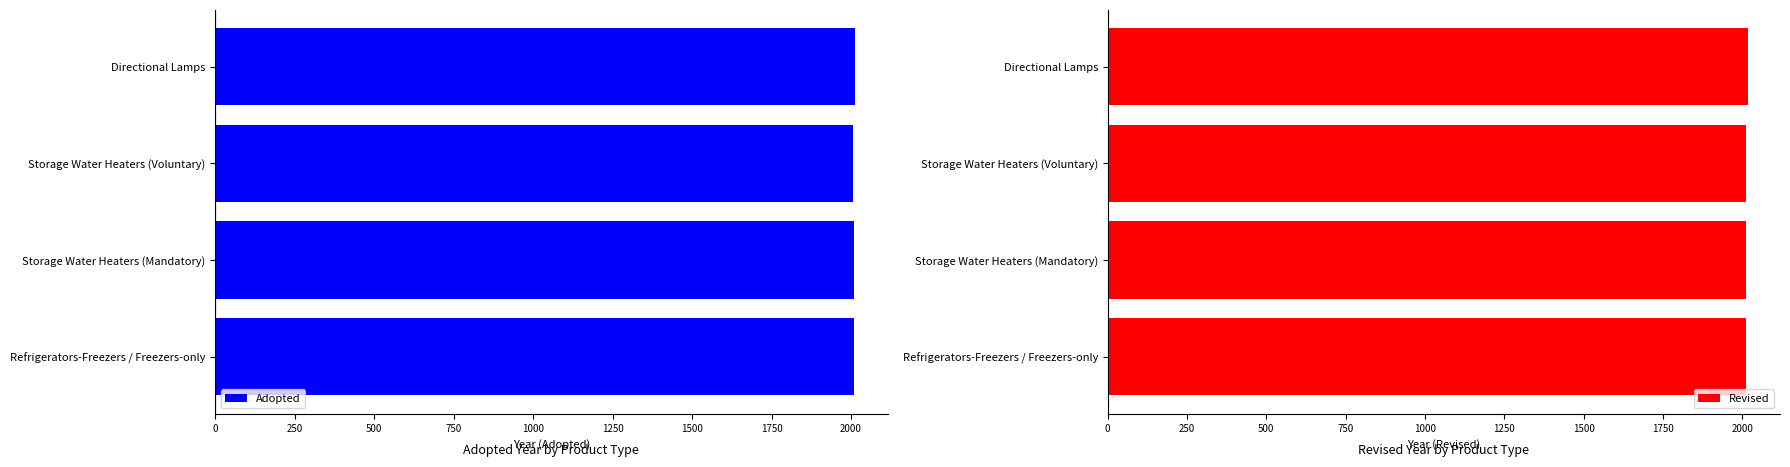

What is the greatest value displayed?

2018